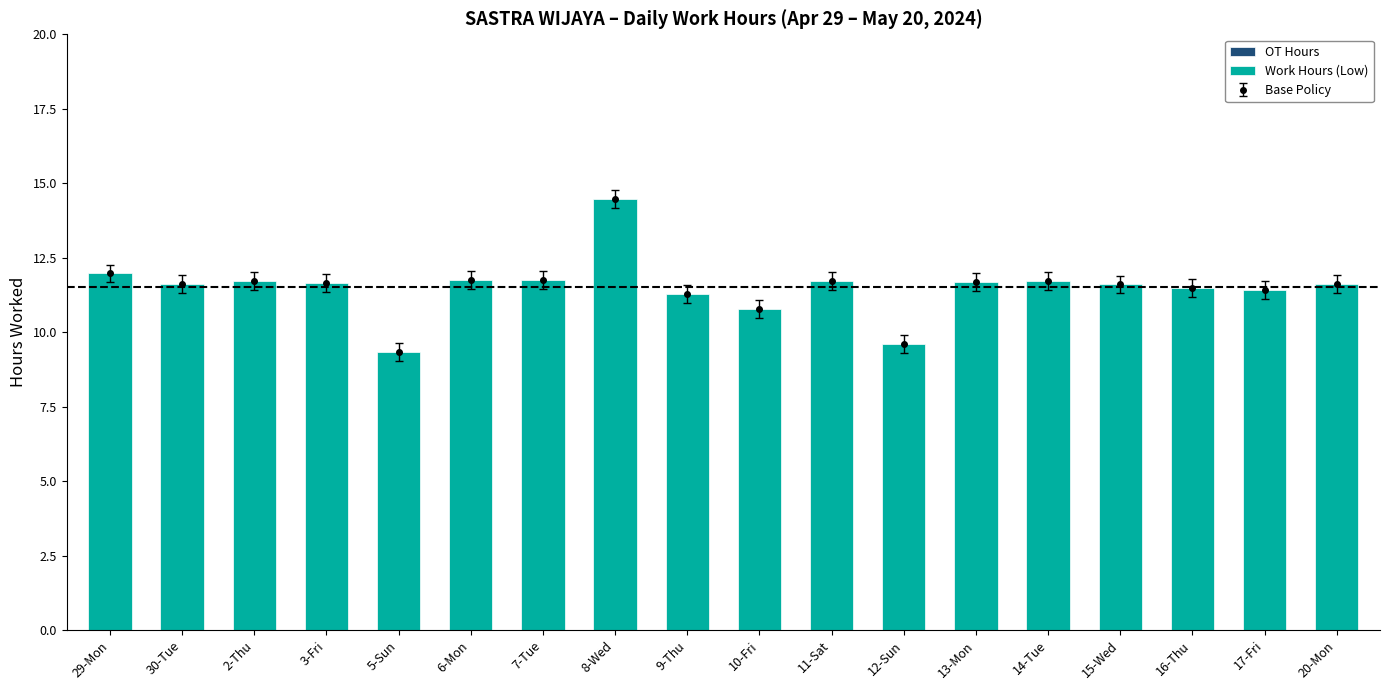

Which category has the highest value in the OT Hours series?

29-Mon